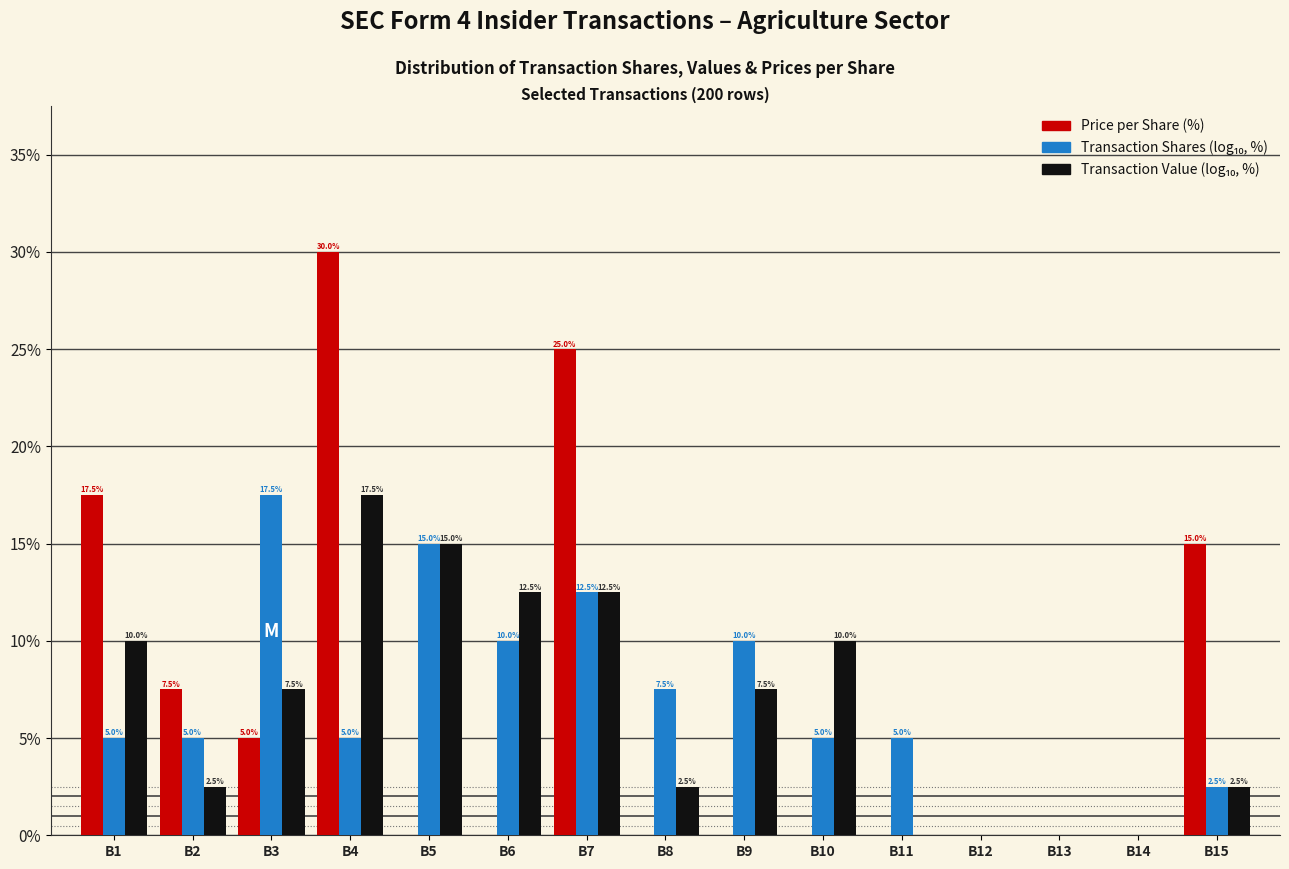

At which category is the sum across all series the highest?

B4